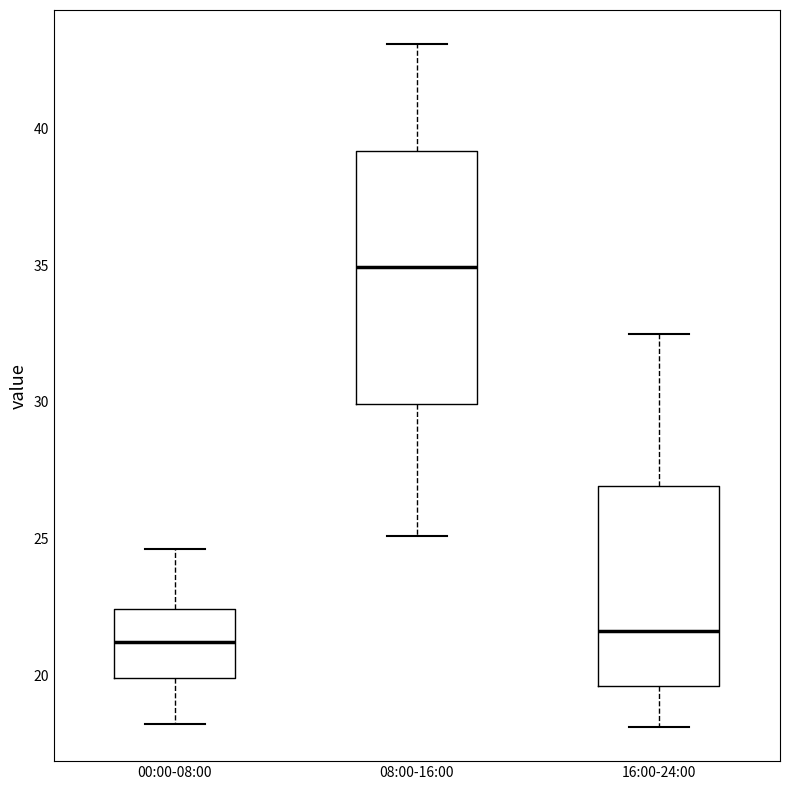

Reading left to right, read every box against the y-axis: the position of its median line, the range the box covers, and the ends of its whiskers. The values are not printed on the chart, so give them approximately, as read against the axis.

00:00-08:00: median 21.0, box 20.0 to 22.5, whiskers 18.0 to 24.5
08:00-16:00: median 35.0, box 30.0 to 39.0, whiskers 25.0 to 43.0
16:00-24:00: median 21.5, box 19.5 to 27.0, whiskers 18.0 to 32.5